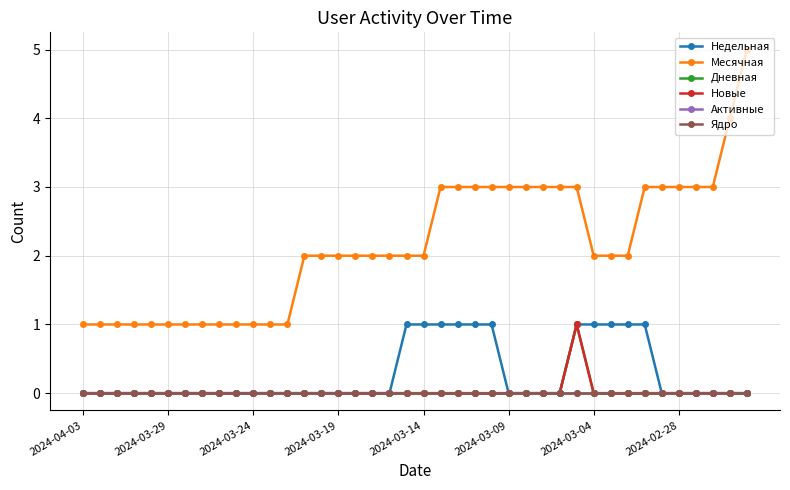

Is this an area chart (filled region under the line)?

No